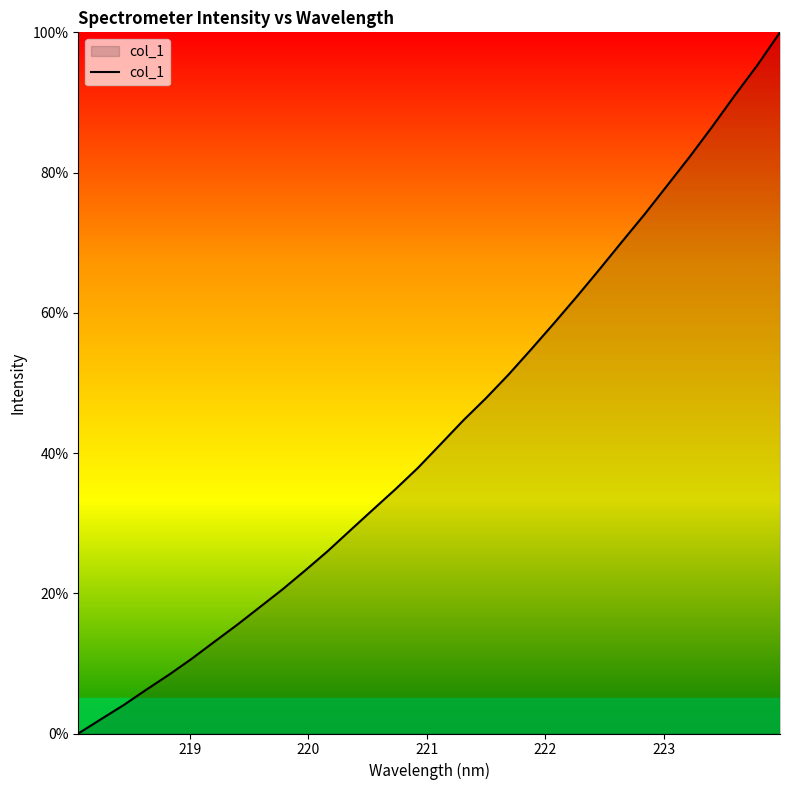

Count the number of values greater than 41.

16